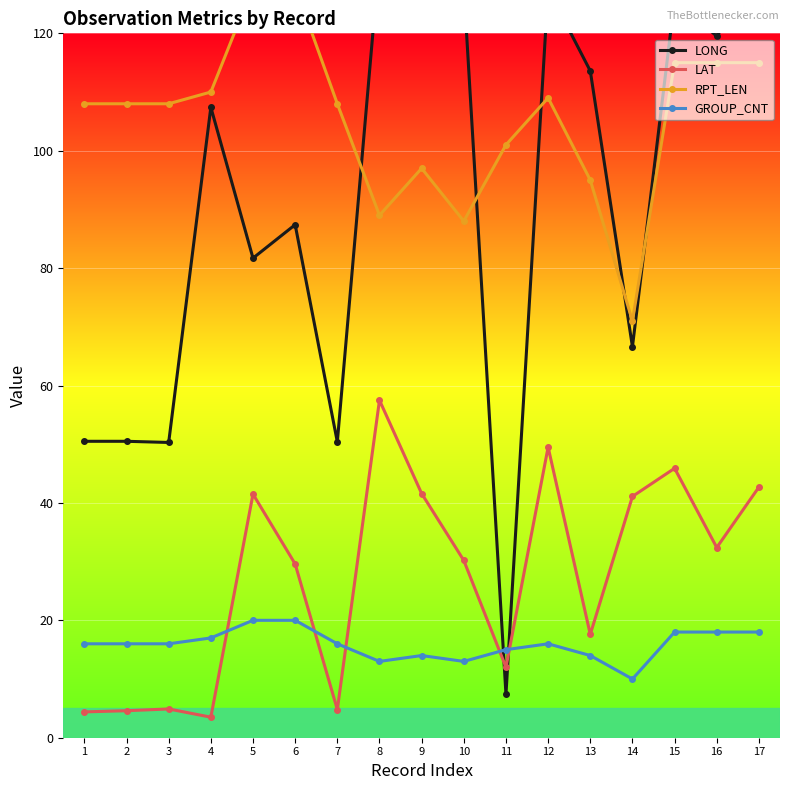

After their last crossing, which series has the higher values: GROUP_CNT or LONG?

LONG